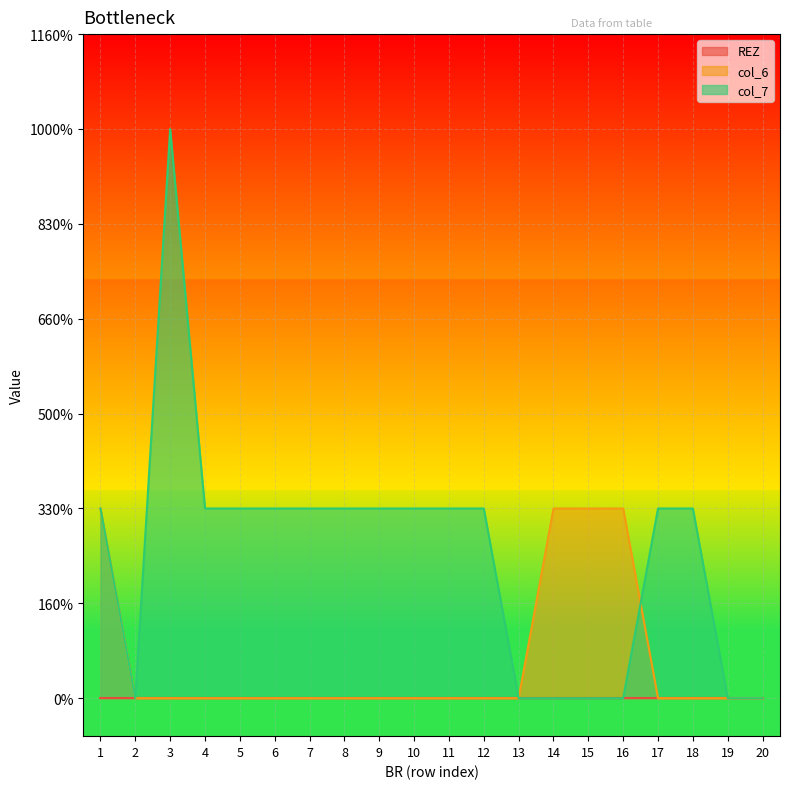

How many categories are shown in the chart?

20